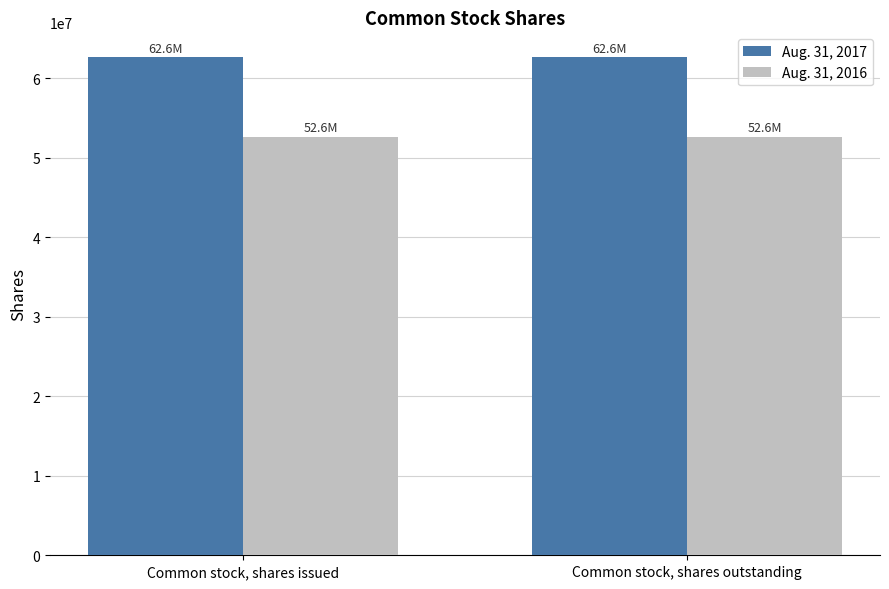

Does the chart contain any negative values?

No